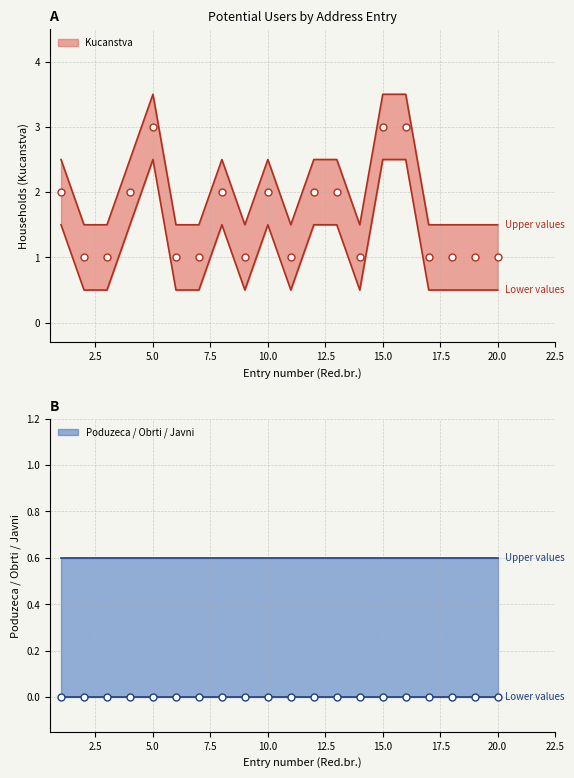

Which series has the largest Y range (max minus min)?

Kucanstva